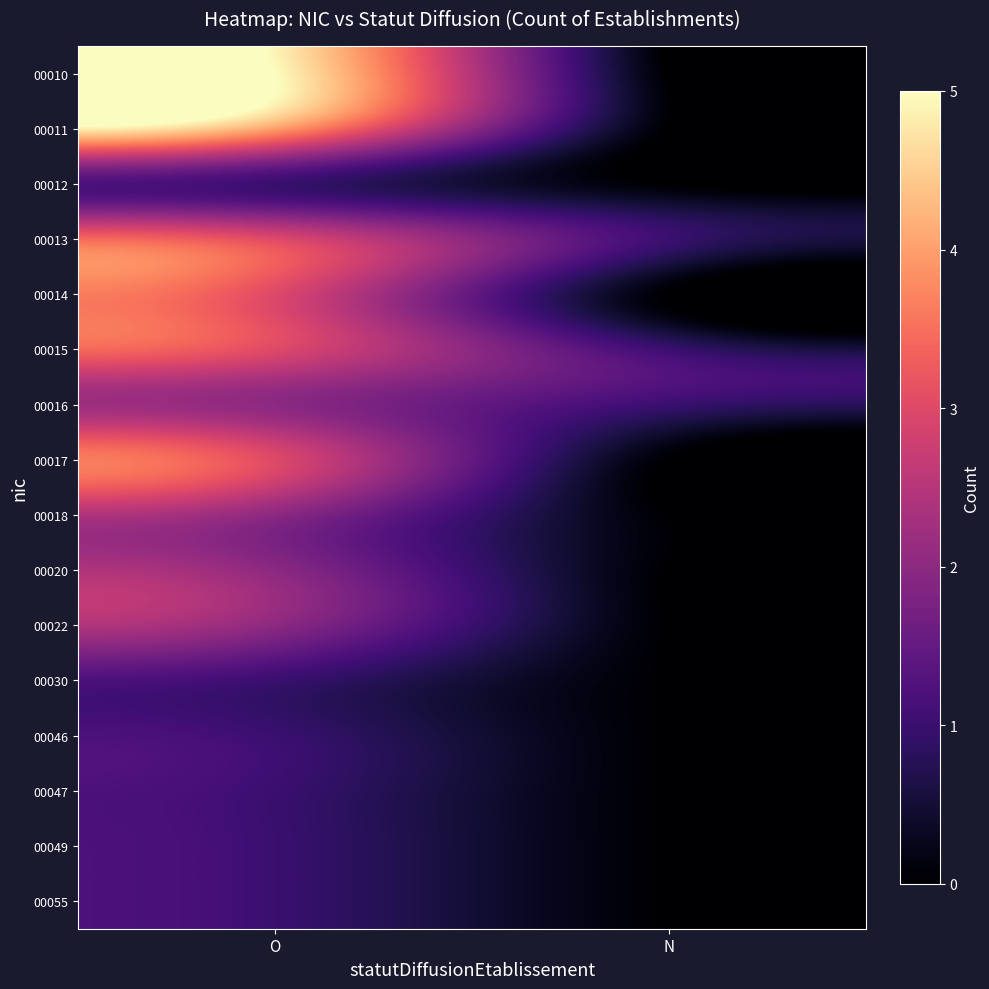

Rank the series at O from lowest to highest value.

00012, 00030, 00046, 00047, 00049, 00055, 00016, 00018, 00020, 00022, 00013, 00014, 00015, 00017, 00011, 00010